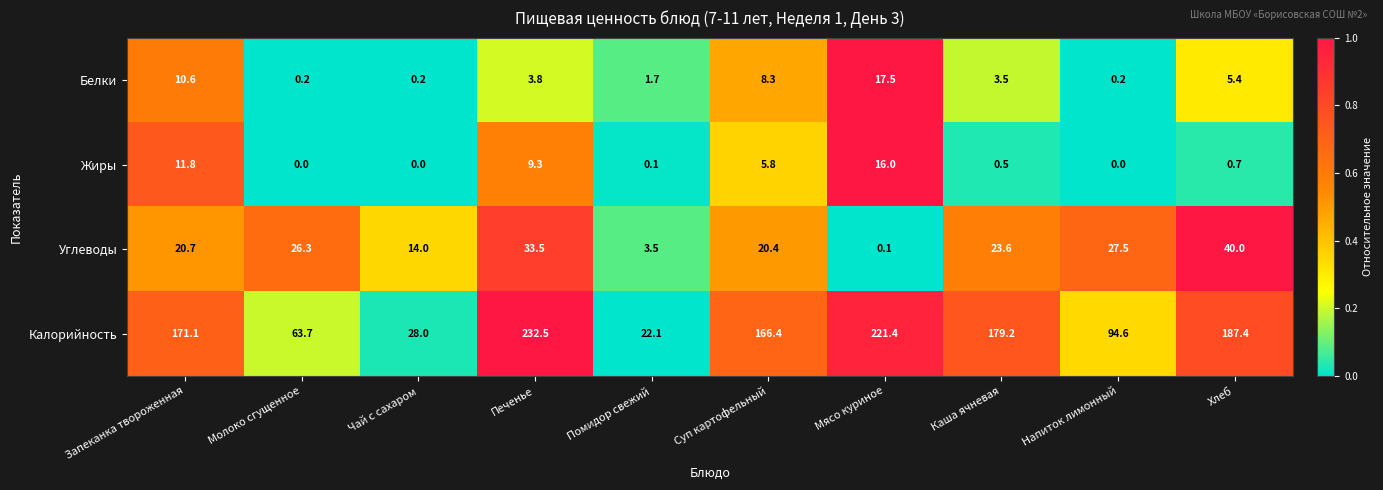

True or false: Белки has a value of 5.4 at Хлеб.

True